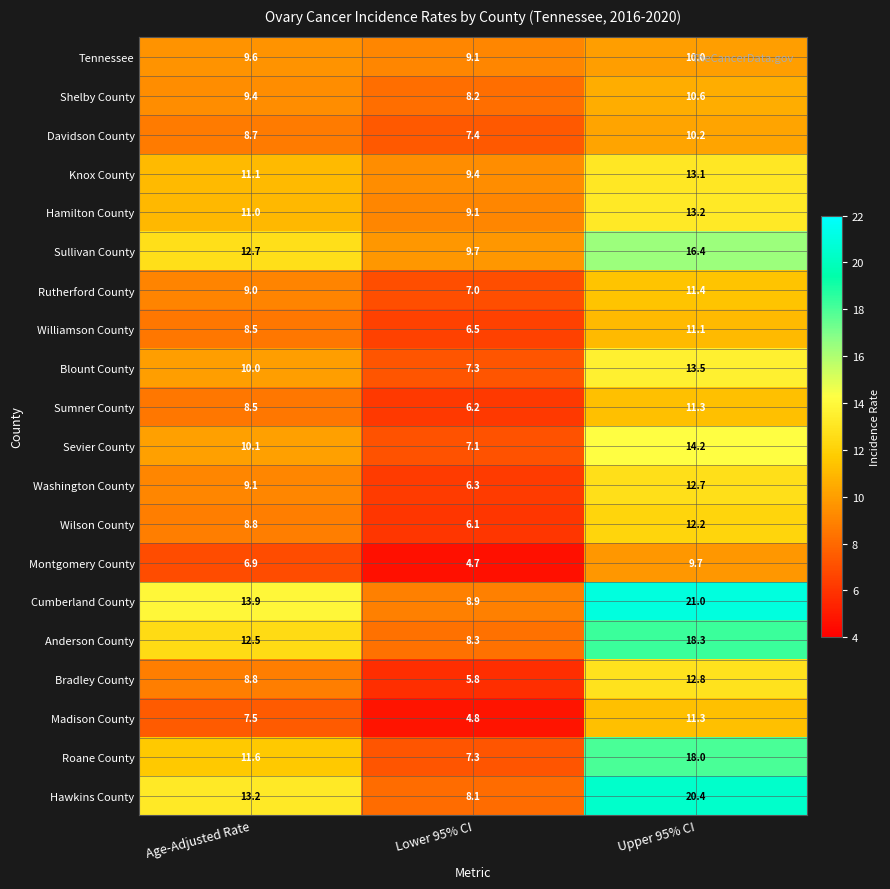

The Wilson County series shows 12.2 at Upper 95% CI. True or false?

True